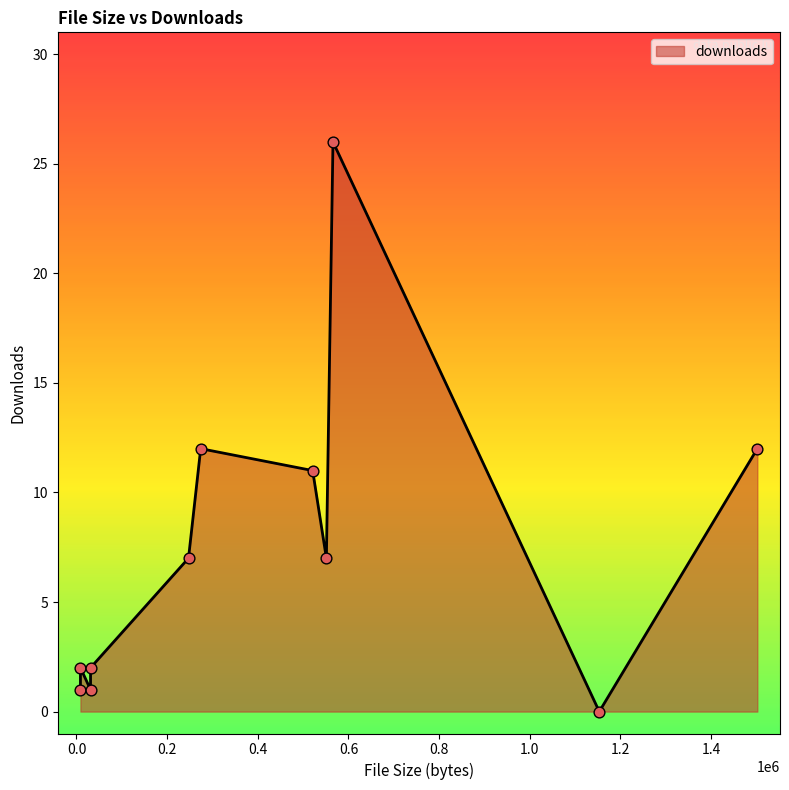

Between 247194 and 521057, which is larger?

521057